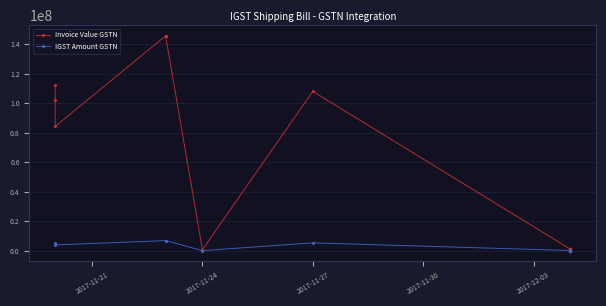

Reading right to left, what are all the values shown in this chart?

Invoice Value GSTN: 1158365.8	1157883.4	1145318.1	1153694.7	1158044.0	1153694.8	1143384.4	1145156.9	1137905.8	1151600.4	1156917.2	1154017.2	1142579.5	1152889.8	1150795.5	1151761.7	1152889.8	1144189.4	1156757.2	381182.1	1155468.5	1156596.0	1147573.1	1147894.9	1157077.8	1157079.1	108021375.0	771597.4	145642612.0	145642613.0	84256662.0	102129300.0	112342230.0
IGST Amount GSTN: 208504.0	208418.2	206158.1	207664.9	208446.6	207664.9	205809.8	206127.8	204823.0	207288.2	208244.7	207722.9	205664.7	207521.0	207143.7	207316.6	207520.4	205953.7	208217.6	68613.2	207985.4	208188.6	206563.2	206620.6	208273.7	208275.0	5401068.0	138887.3	6935362.5	6935362.5	4012222.0	4863300.0	5349630.0